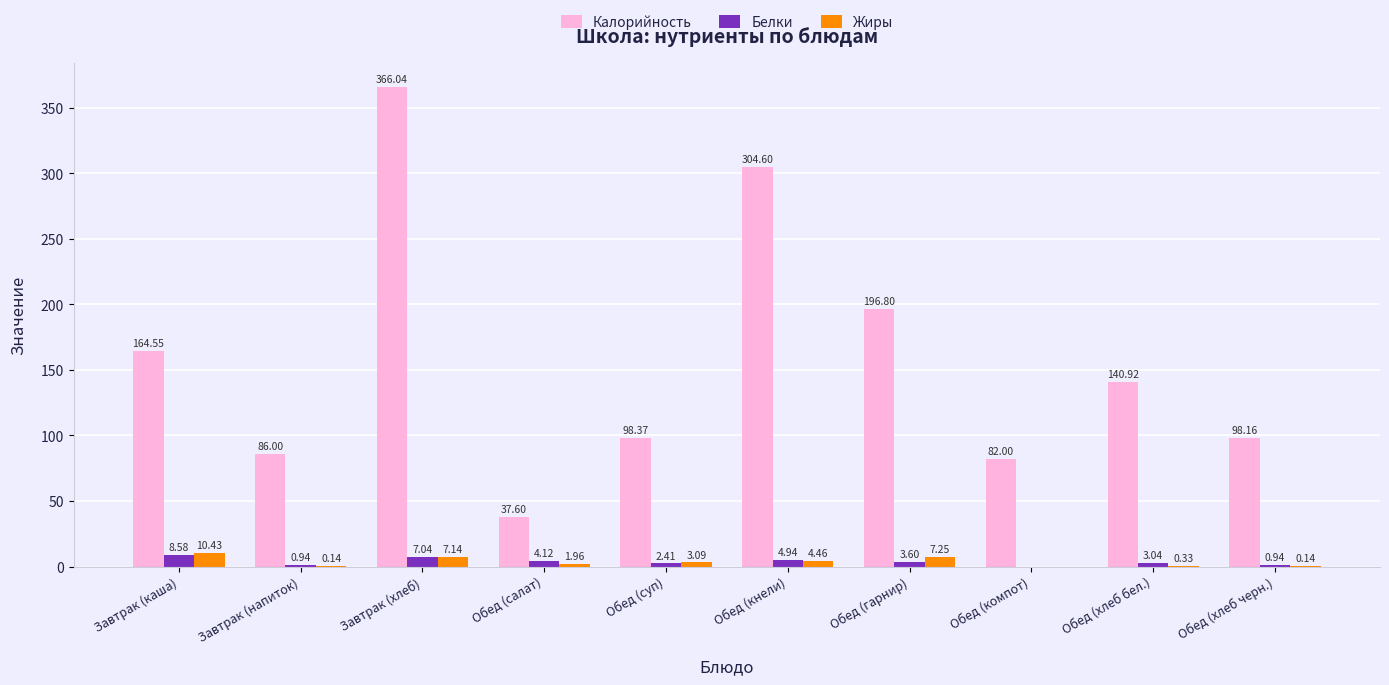

What is the sum of the Калорийность values at Обед (кнели) and Обед (компот)?

386.6